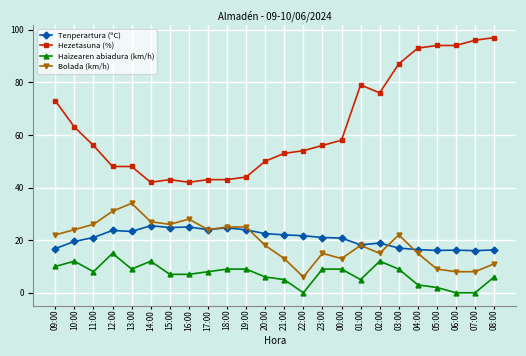

Rank the series at 22:00 from highest to lowest value.

Hezetasuna (%), Tenperartura (ºC), Bolada (km/h), Haizearen abiadura (km/h)